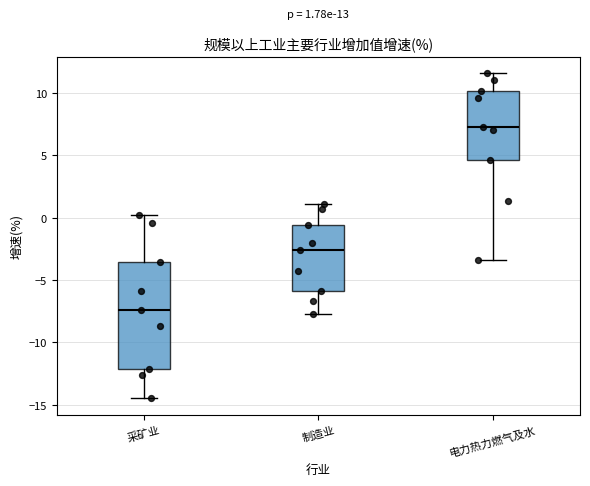

Comparing the boxes themselves (not the whiskers), which one is the tallest?

采矿业